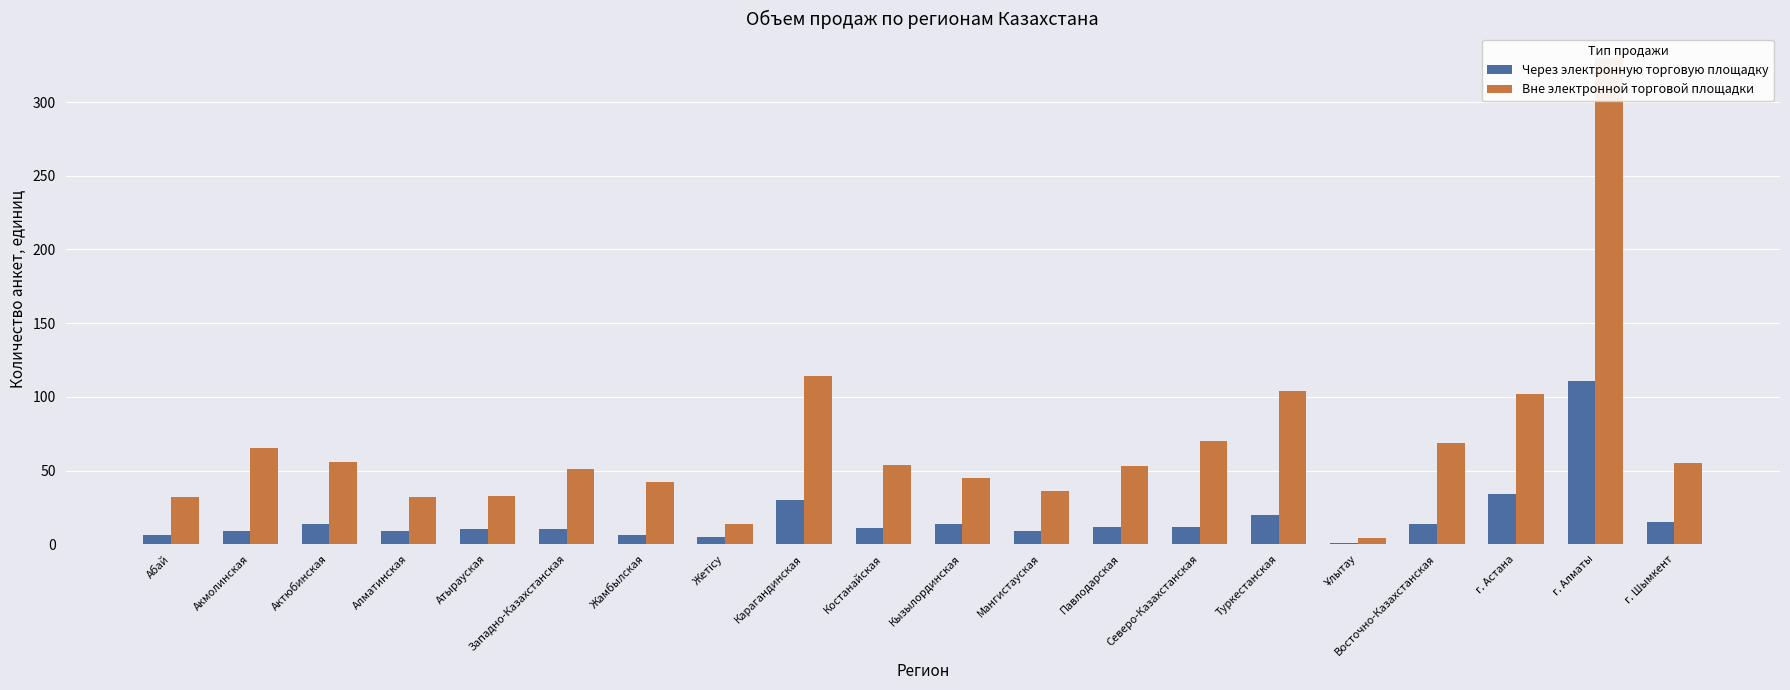

What is the average value of the Через электронную торговую площадку series?

18